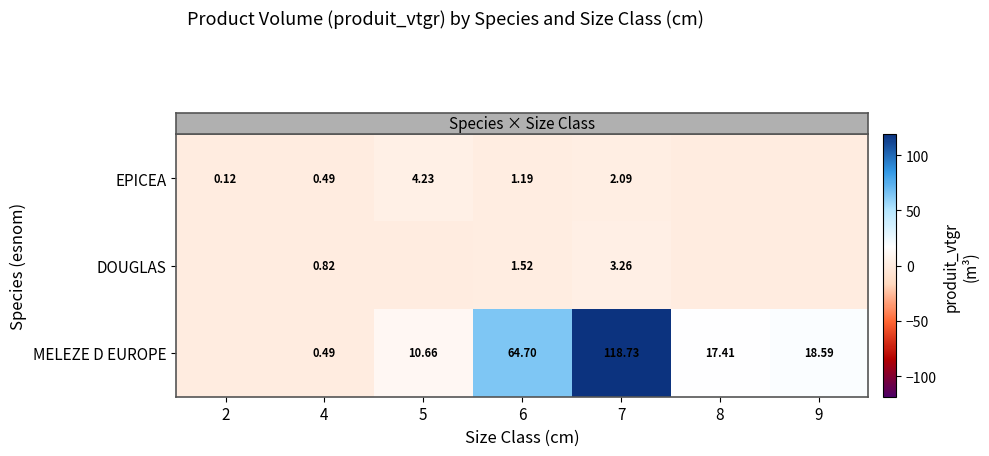

True or false: row_2 has a value of 0.0 at 2.

True